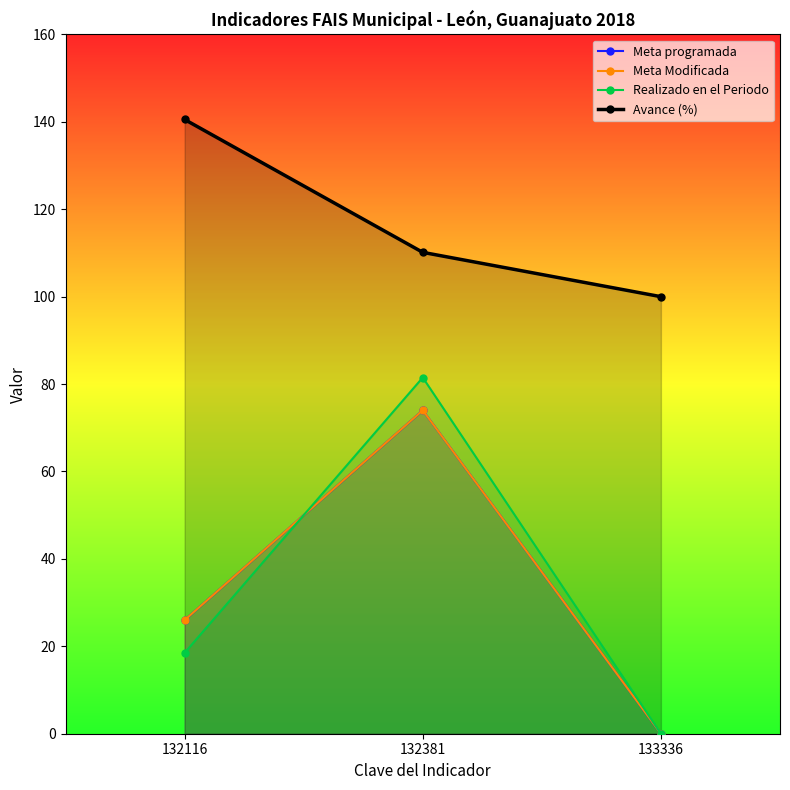

True or false: Meta programada has a value of 26.0 at 132116.

True